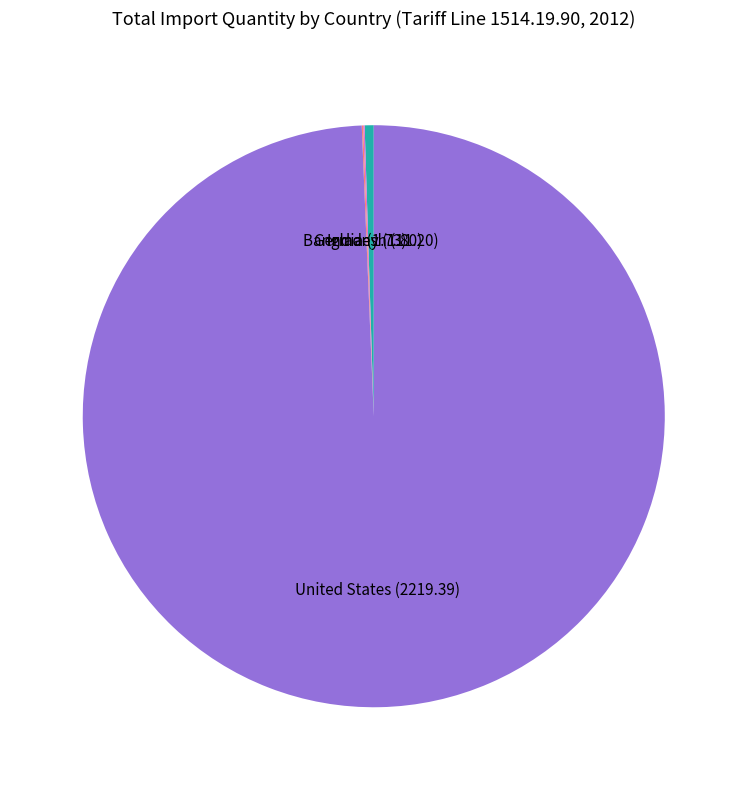

Is it true that United States is 99% of the pie?

True